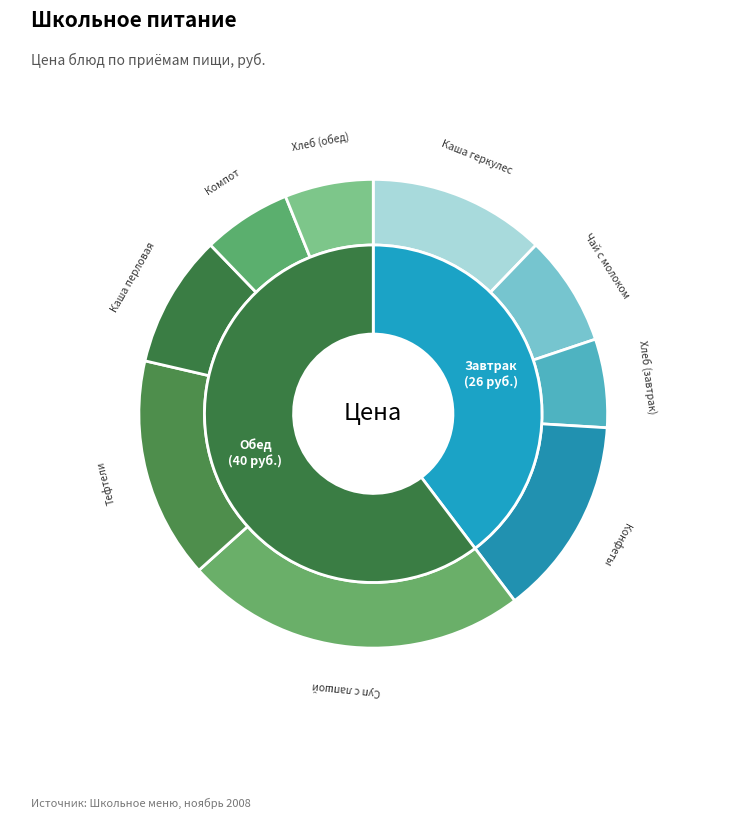

Does Каша геркулес represent more than half of the total?

No